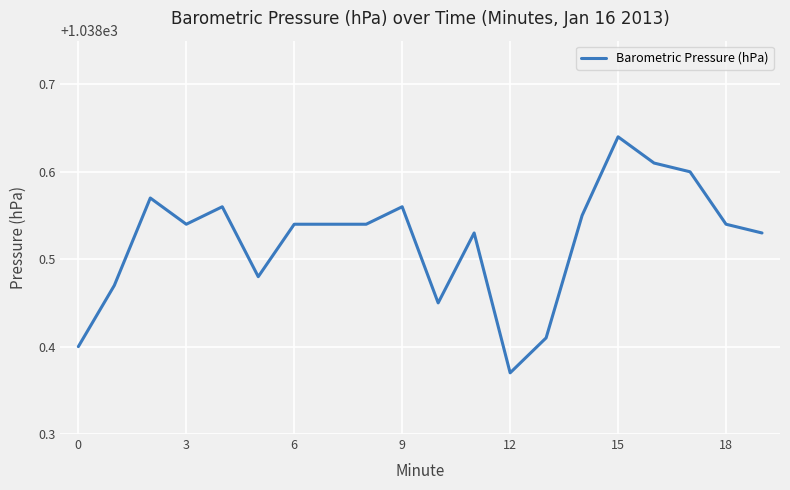

What is the difference between the maximum and minimum values?

0.3